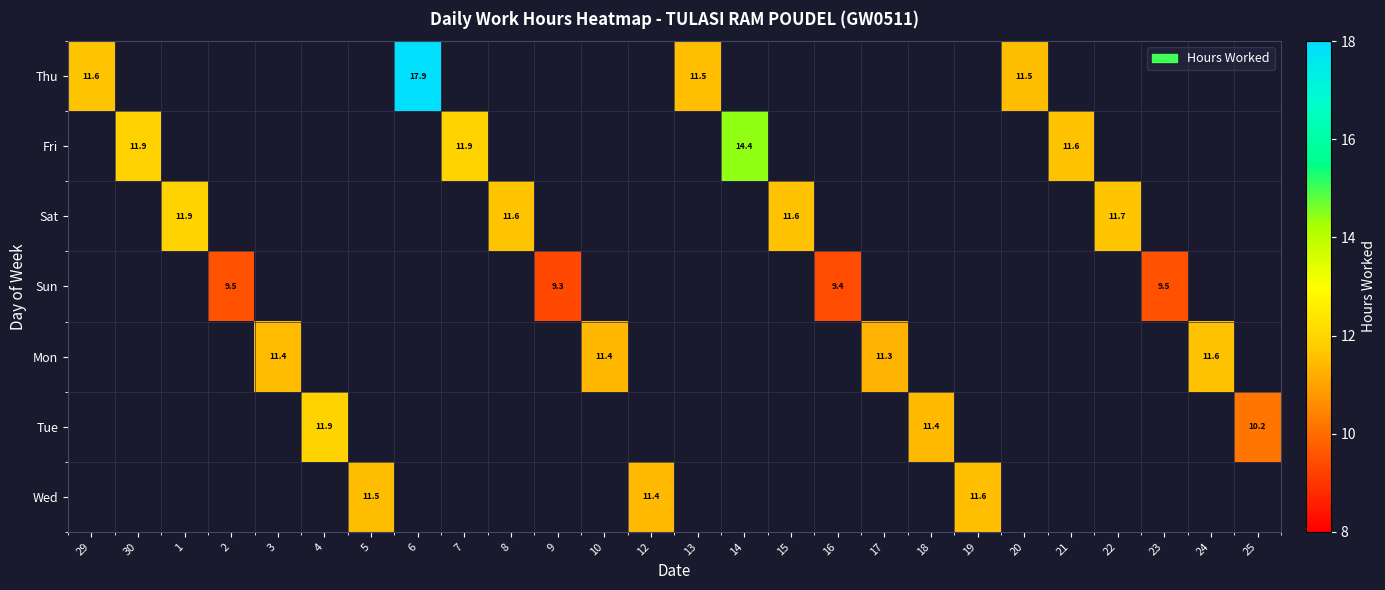

What is the minimum value shown in the chart?

9.3